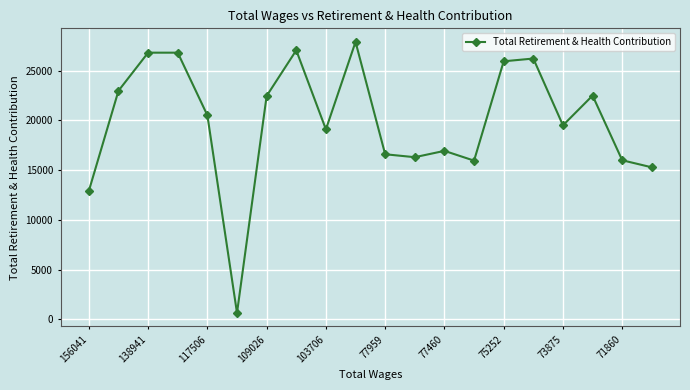

True or false: the data has more than 0 interior local peaks.

True